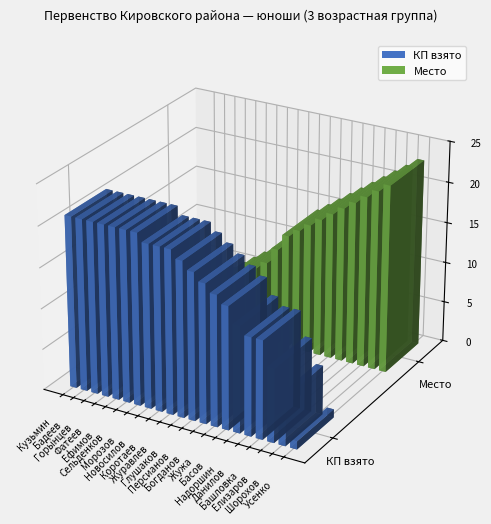

Which series has the largest range (max minus min)?

Место